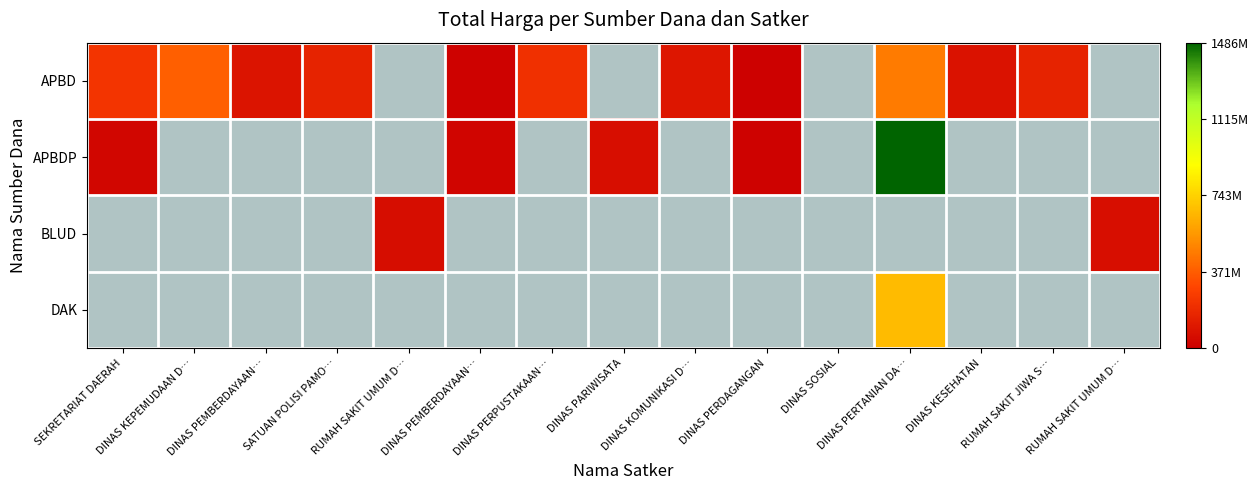

What is the difference between the second highest and second lowest values in the APBD series?

451600000.0